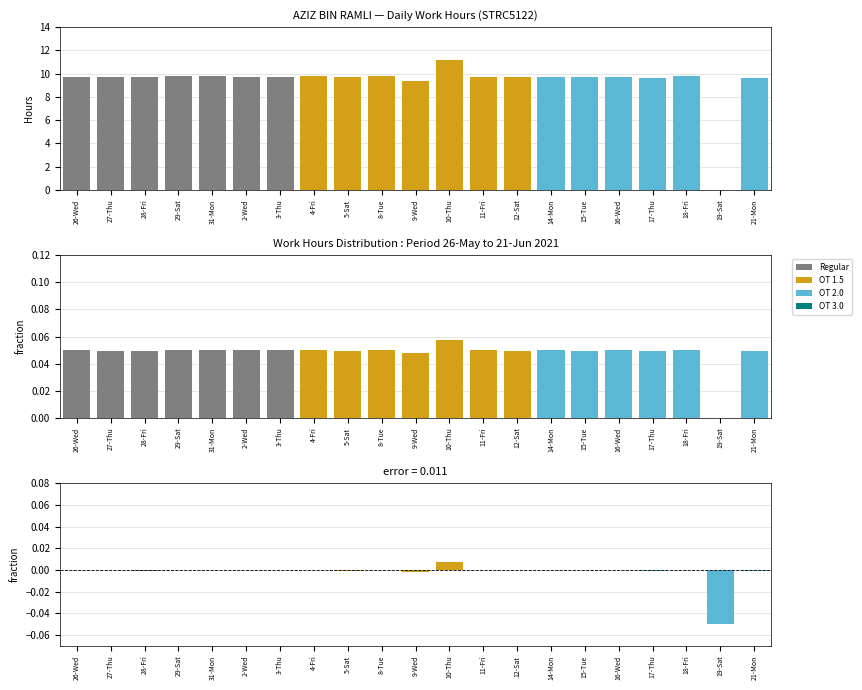

Does the chart contain any negative values?

Yes